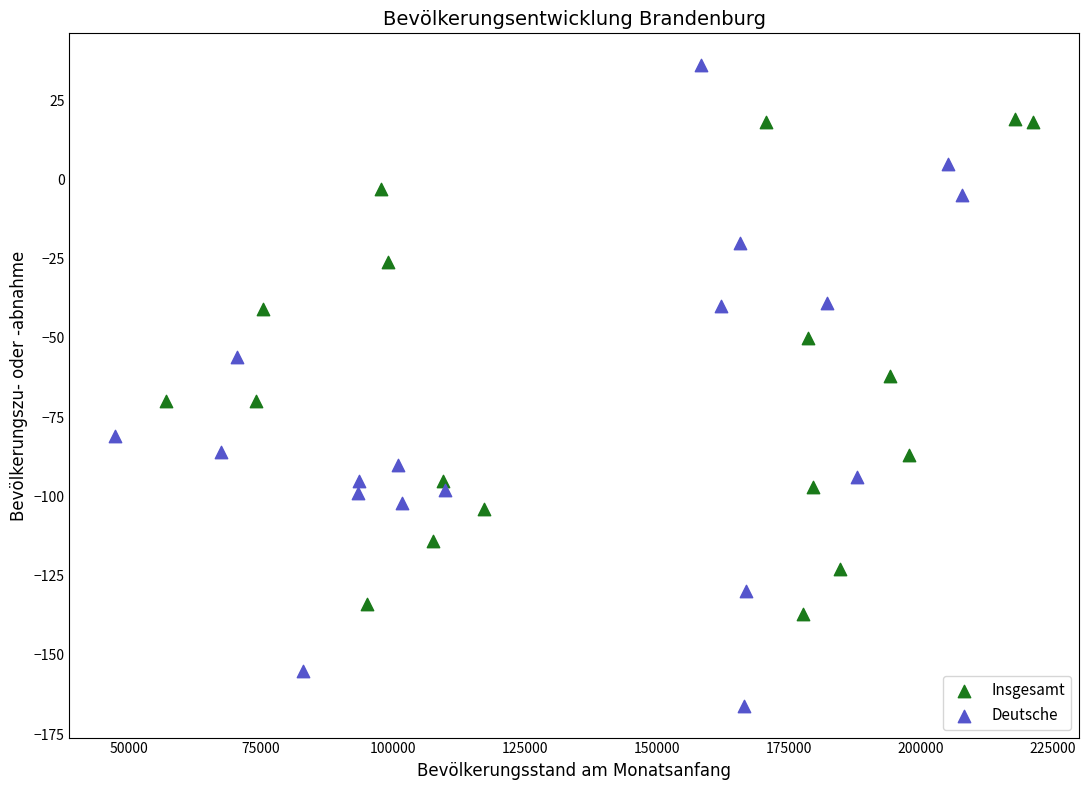

Which series has the widest spread of Y values?

Deutsche